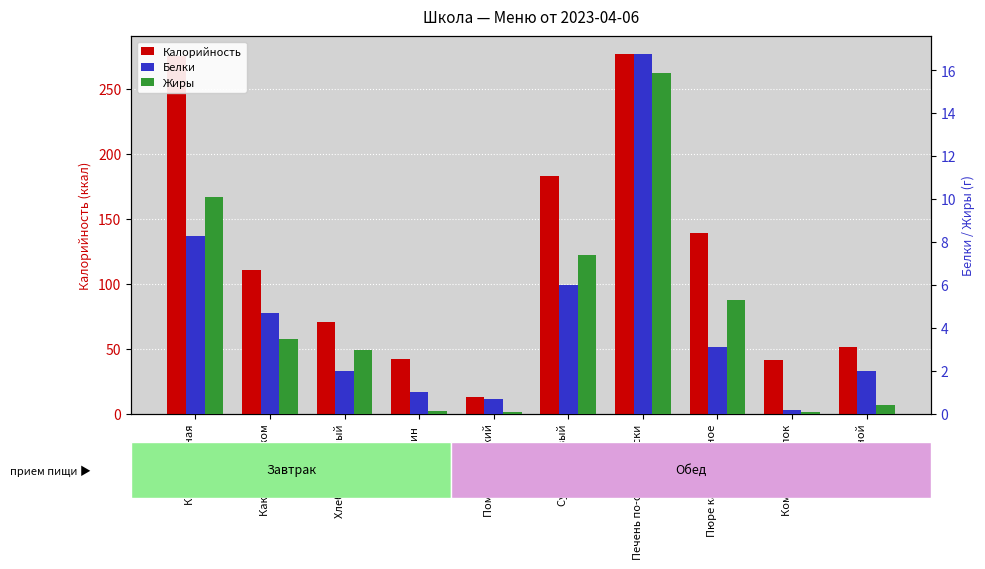

How many data points in Белки are above 3?

5